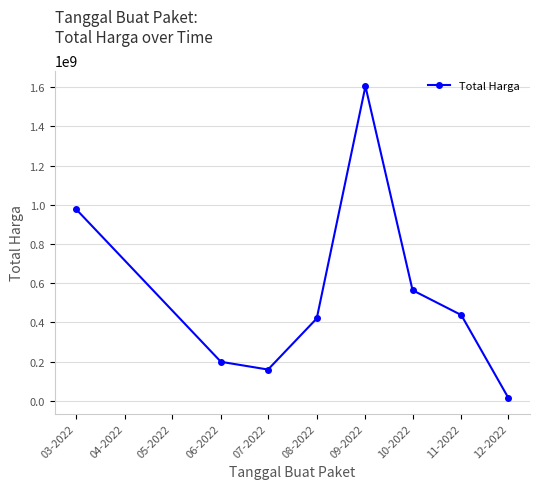

How many points are lower than both their immediate neighbors (excluding endpoints)?

1